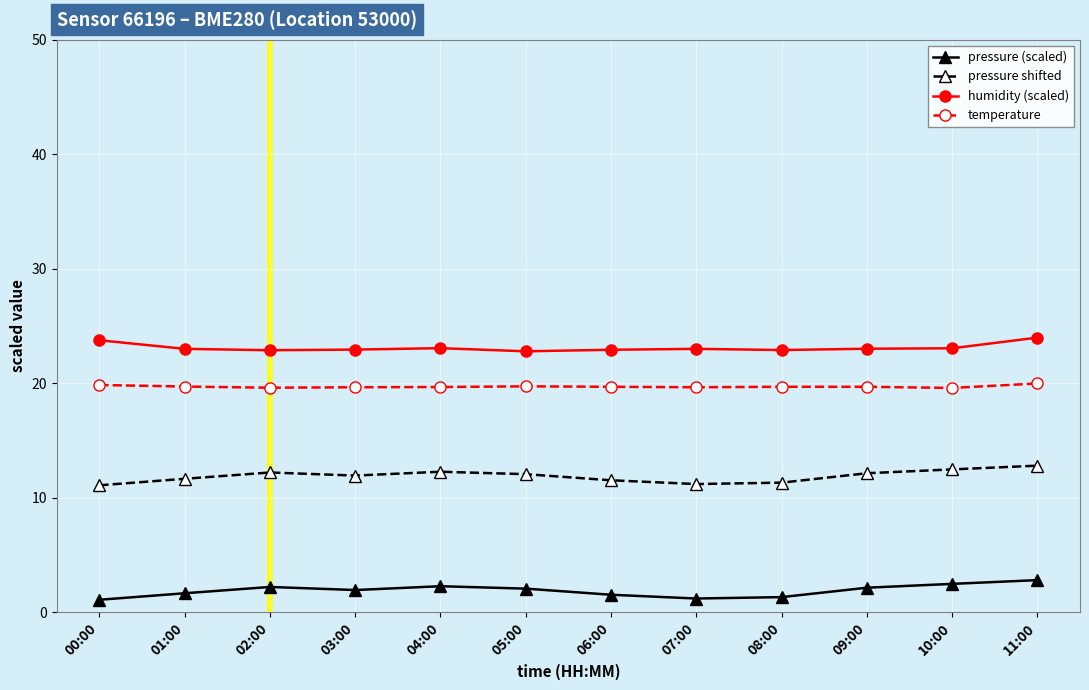

What is the maximum value shown in the chart?

24.0